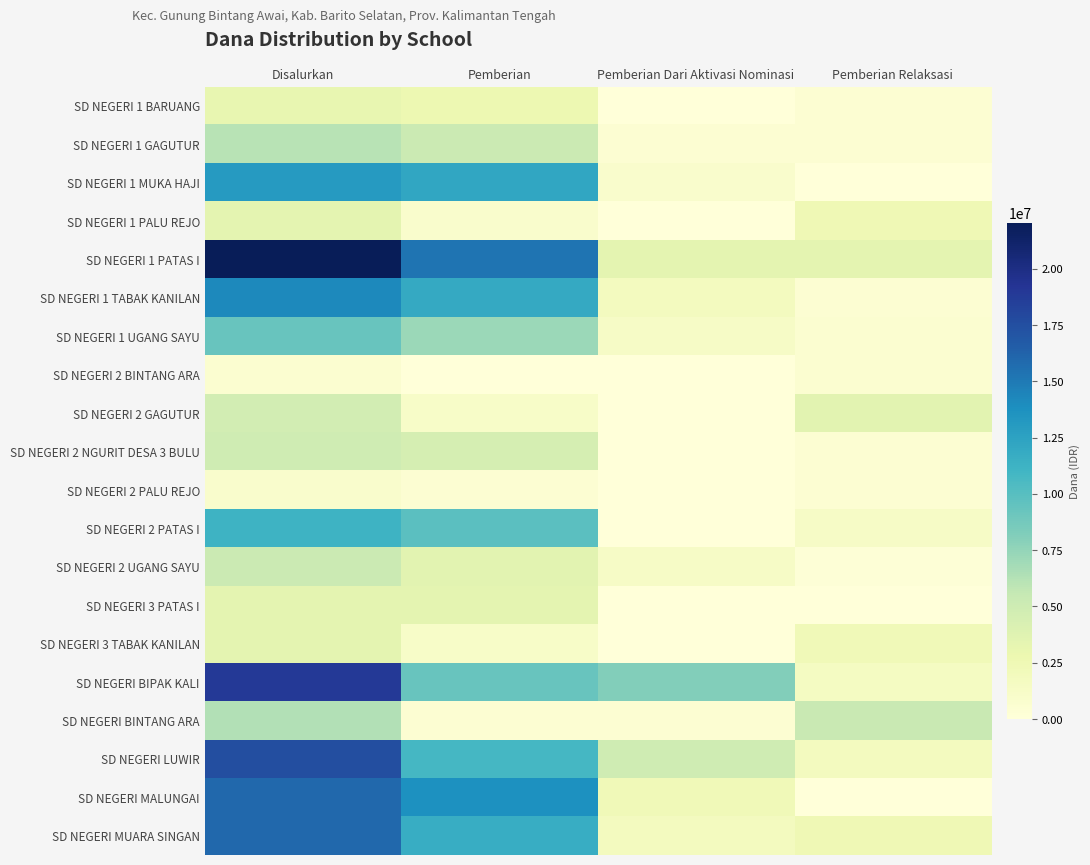

Reading left to right, what are all the values shown in this chart?

SD NEGERI 1 BARUANG: Disalurkan=3150000	Pemberian=2700000	Pemberian Dari Aktivasi Nominasi=0	Pemberian Relaksasi=450000
SD NEGERI 1 GAGUTUR: Disalurkan=6075000	Pemberian=5175000	Pemberian Dari Aktivasi Nominasi=450000	Pemberian Relaksasi=450000
SD NEGERI 1 MUKA HAJI: Disalurkan=13050000	Pemberian=12150000	Pemberian Dari Aktivasi Nominasi=900000	Pemberian Relaksasi=0
SD NEGERI 1 PALU REJO: Disalurkan=3375000	Pemberian=900000	Pemberian Dari Aktivasi Nominasi=0	Pemberian Relaksasi=2475000
SD NEGERI 1 PATAS I: Disalurkan=22050000	Pemberian=15300000	Pemberian Dari Aktivasi Nominasi=3375000	Pemberian Relaksasi=3375000
SD NEGERI 1 TABAK KANILAN: Disalurkan=14175000	Pemberian=11925000	Pemberian Dari Aktivasi Nominasi=1800000	Pemberian Relaksasi=450000
SD NEGERI 1 UGANG SAYU: Disalurkan=9225000	Pemberian=7200000	Pemberian Dari Aktivasi Nominasi=1350000	Pemberian Relaksasi=675000
SD NEGERI 2 BINTANG ARA: Disalurkan=675000	Pemberian=0	Pemberian Dari Aktivasi Nominasi=0	Pemberian Relaksasi=675000
SD NEGERI 2 GAGUTUR: Disalurkan=4725000	Pemberian=1125000	Pemberian Dari Aktivasi Nominasi=0	Pemberian Relaksasi=3600000
SD NEGERI 2 NGURIT DESA 3 BULU: Disalurkan=4950000	Pemberian=4500000	Pemberian Dari Aktivasi Nominasi=0	Pemberian Relaksasi=450000
SD NEGERI 2 PALU REJO: Disalurkan=900000	Pemberian=450000	Pemberian Dari Aktivasi Nominasi=0	Pemberian Relaksasi=450000
SD NEGERI 2 PATAS I: Disalurkan=11250000	Pemberian=9900000	Pemberian Dari Aktivasi Nominasi=0	Pemberian Relaksasi=1350000
SD NEGERI 2 UGANG SAYU: Disalurkan=5175000	Pemberian=3600000	Pemberian Dari Aktivasi Nominasi=1350000	Pemberian Relaksasi=225000
SD NEGERI 3 PATAS I: Disalurkan=3375000	Pemberian=3375000	Pemberian Dari Aktivasi Nominasi=0	Pemberian Relaksasi=0
SD NEGERI 3 TABAK KANILAN: Disalurkan=3375000	Pemberian=1125000	Pemberian Dari Aktivasi Nominasi=0	Pemberian Relaksasi=2250000
SD NEGERI BIPAK KALI: Disalurkan=18900000	Pemberian=9225000	Pemberian Dari Aktivasi Nominasi=8100000	Pemberian Relaksasi=1575000
SD NEGERI BINTANG ARA: Disalurkan=6300000	Pemberian=450000	Pemberian Dari Aktivasi Nominasi=450000	Pemberian Relaksasi=5400000
SD NEGERI LUWIR: Disalurkan=17550000	Pemberian=10800000	Pemberian Dari Aktivasi Nominasi=4950000	Pemberian Relaksasi=1800000
SD NEGERI MALUNGAI: Disalurkan=15975000	Pemberian=13725000	Pemberian Dari Aktivasi Nominasi=2250000	Pemberian Relaksasi=0
SD NEGERI MUARA SINGAN: Disalurkan=15975000	Pemberian=11700000	Pemberian Dari Aktivasi Nominasi=1800000	Pemberian Relaksasi=2475000